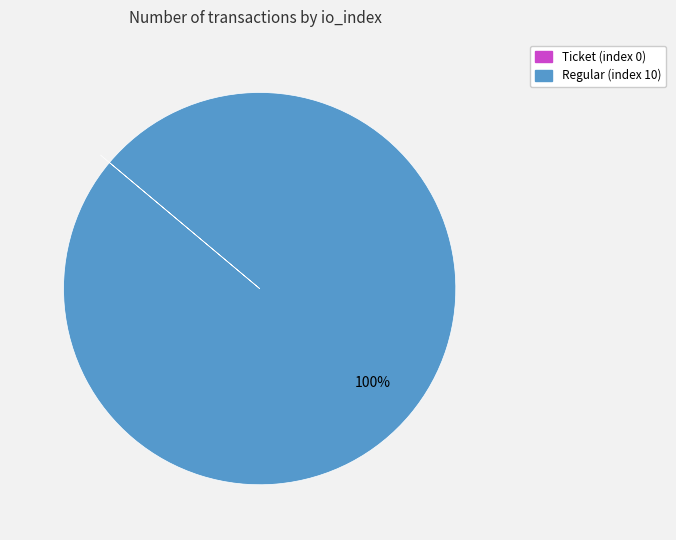

True or false: Regular (index 10) accounts for 100% of the total.

True